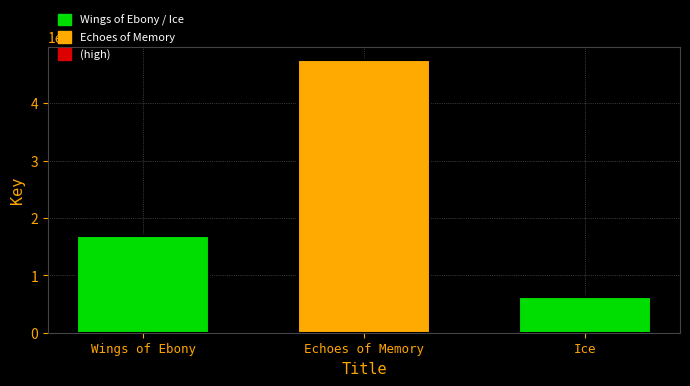

What is the change in value from Wings of Ebony to Ice?

-107564955